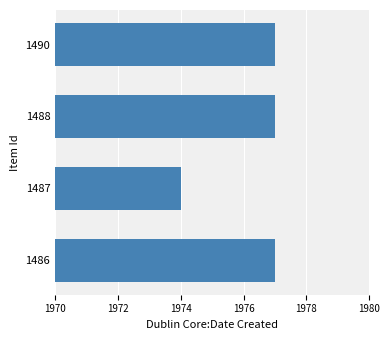

Count the values in the range 1977 to 1978.

3